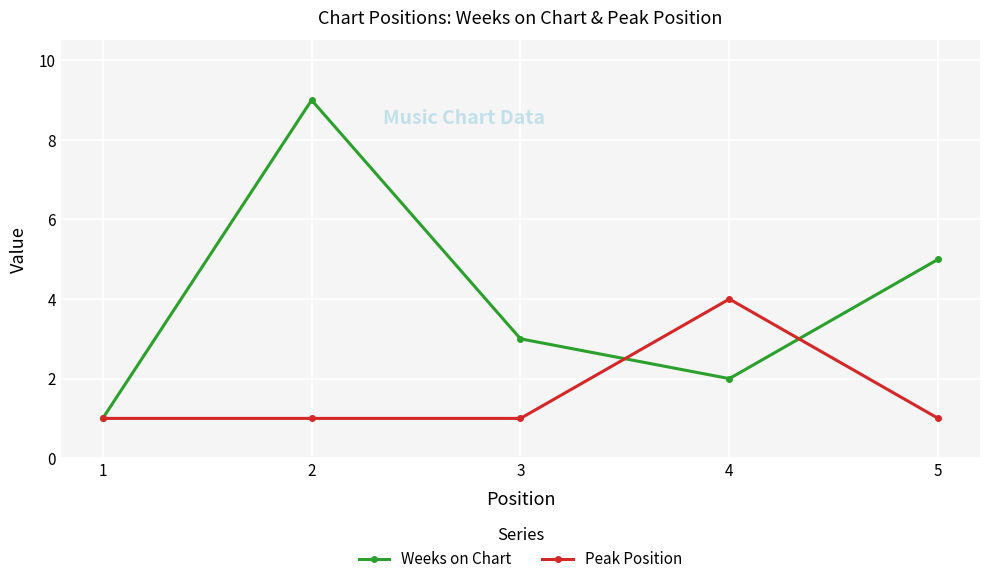

What is the greatest value displayed?

9